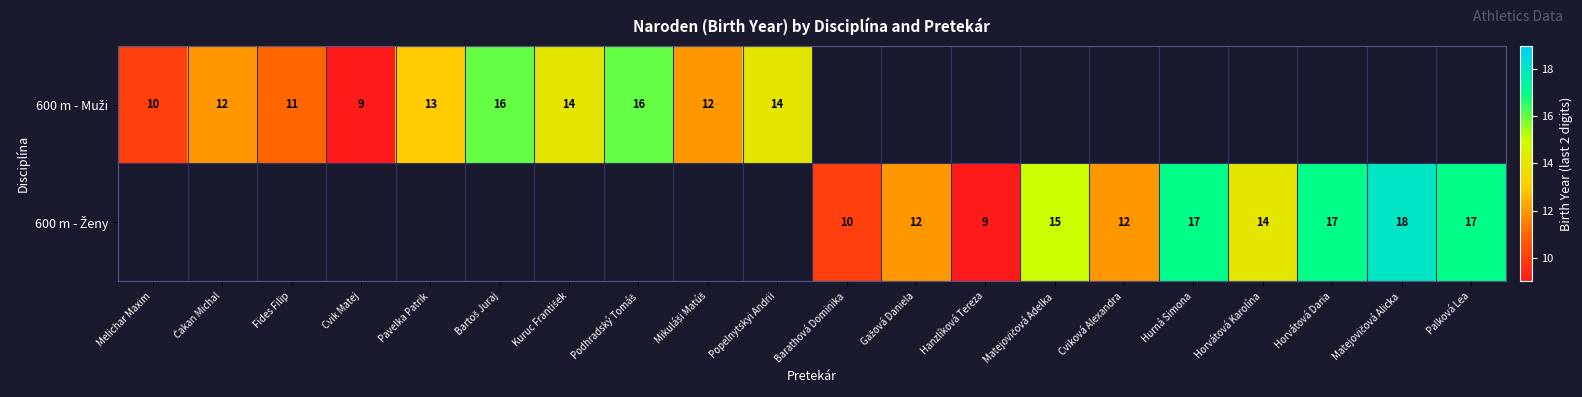

How many values in the 600 m - Muži series exceed 9?

9